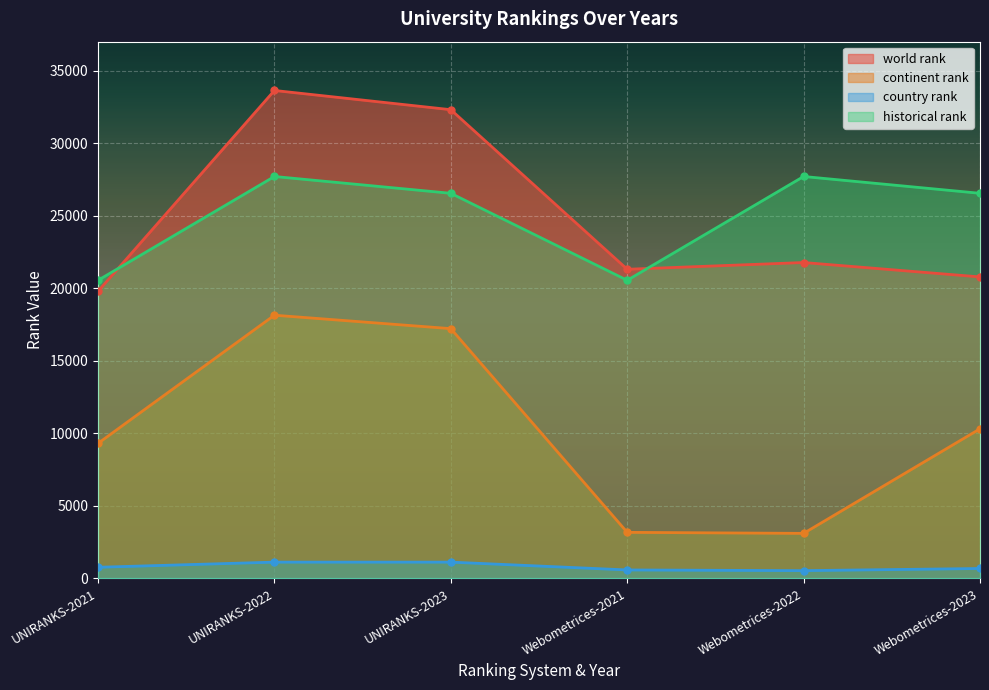

Is it true that world rank equals 21771.0 at Webometrices-2022?

True